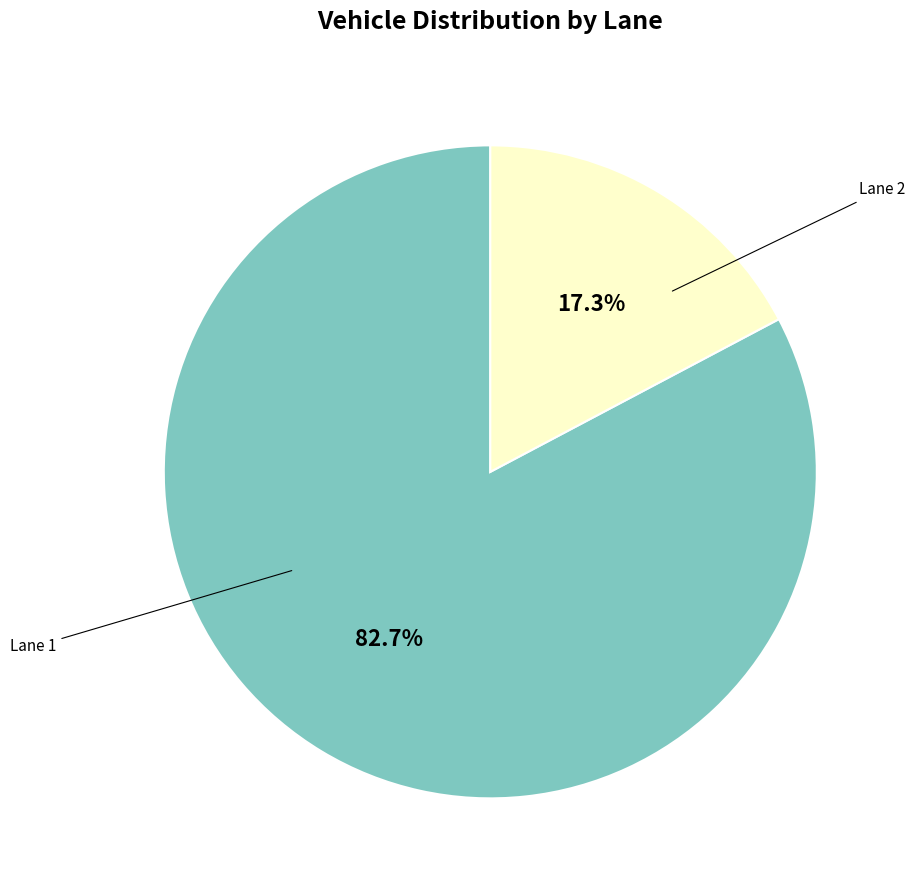

Is there any slice that represents more than half of the pie?

Yes